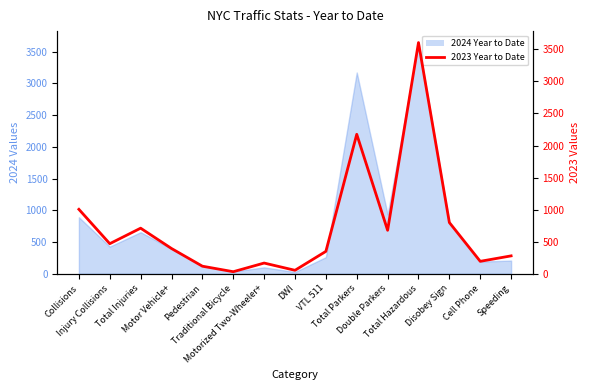

Where is the first local minimum?

Injury Collisions